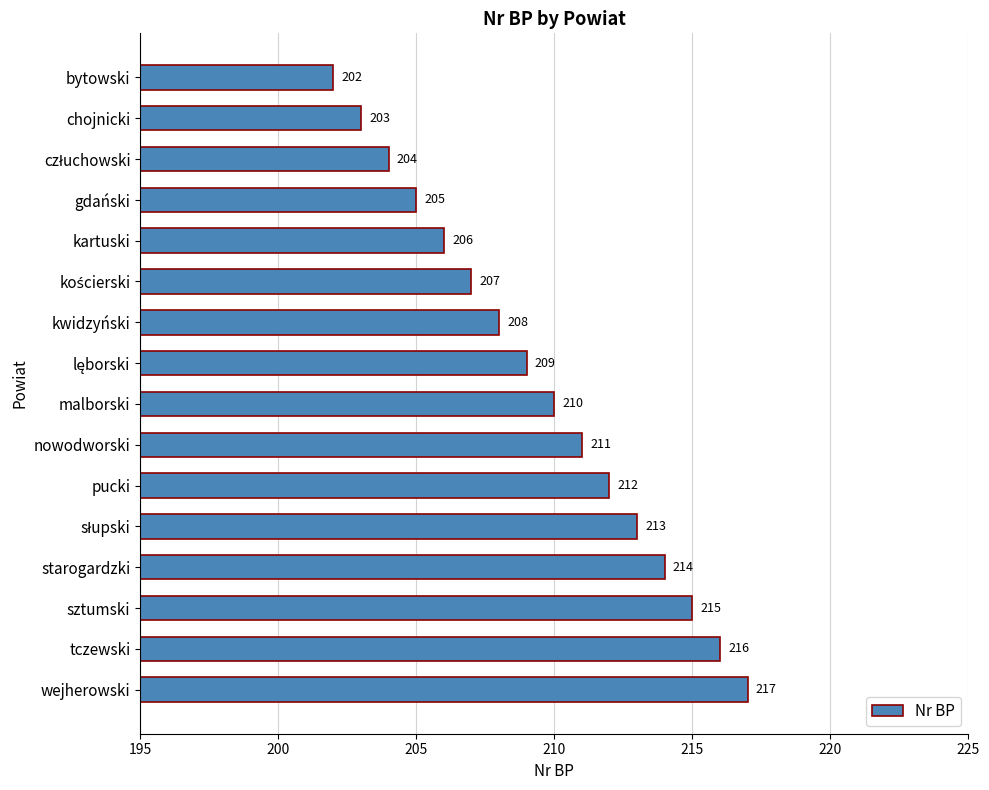

What is the change in value from nowodworski to wejherowski?

+6